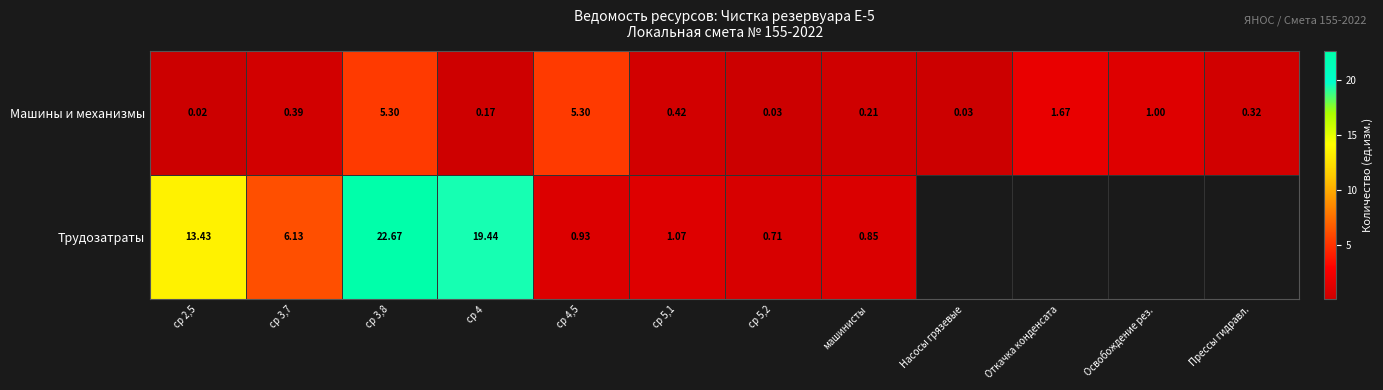

Where is Машины и механизмы nearest to the value 2?

Откачка конденсата